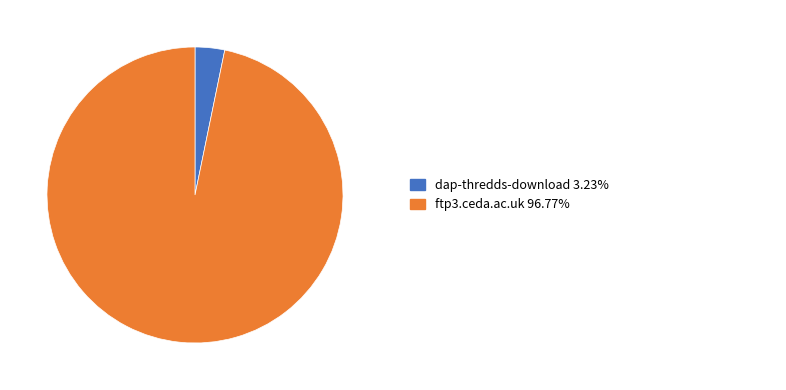

Does any single category account for the majority?

Yes